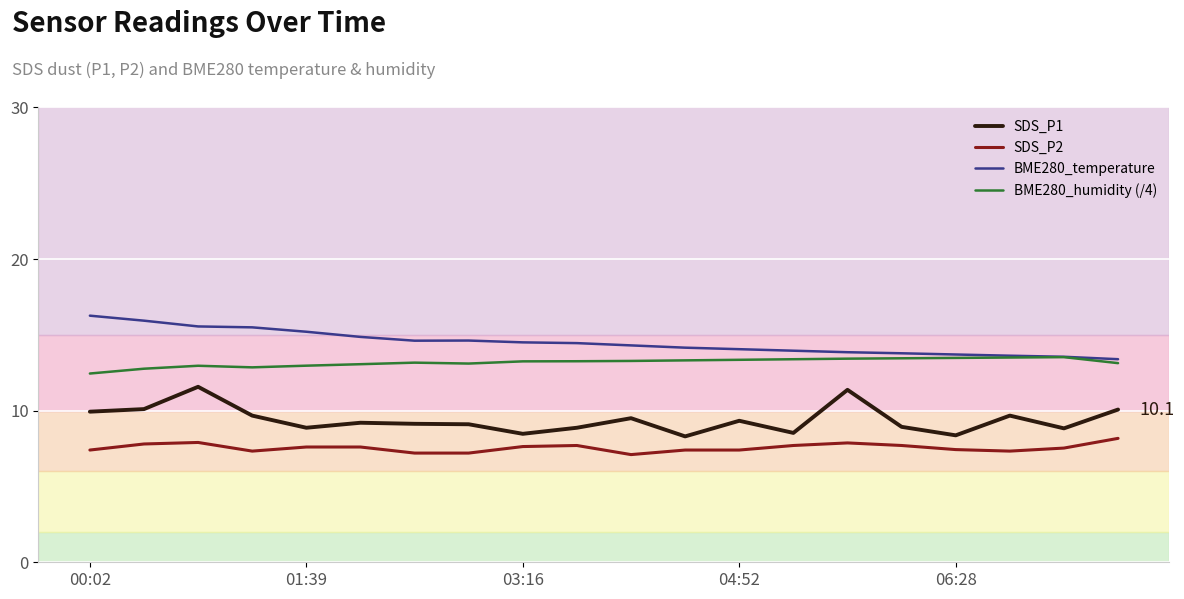

True or false: BME280_humidity (/4) and SDS_P2 intersect in this chart.

False